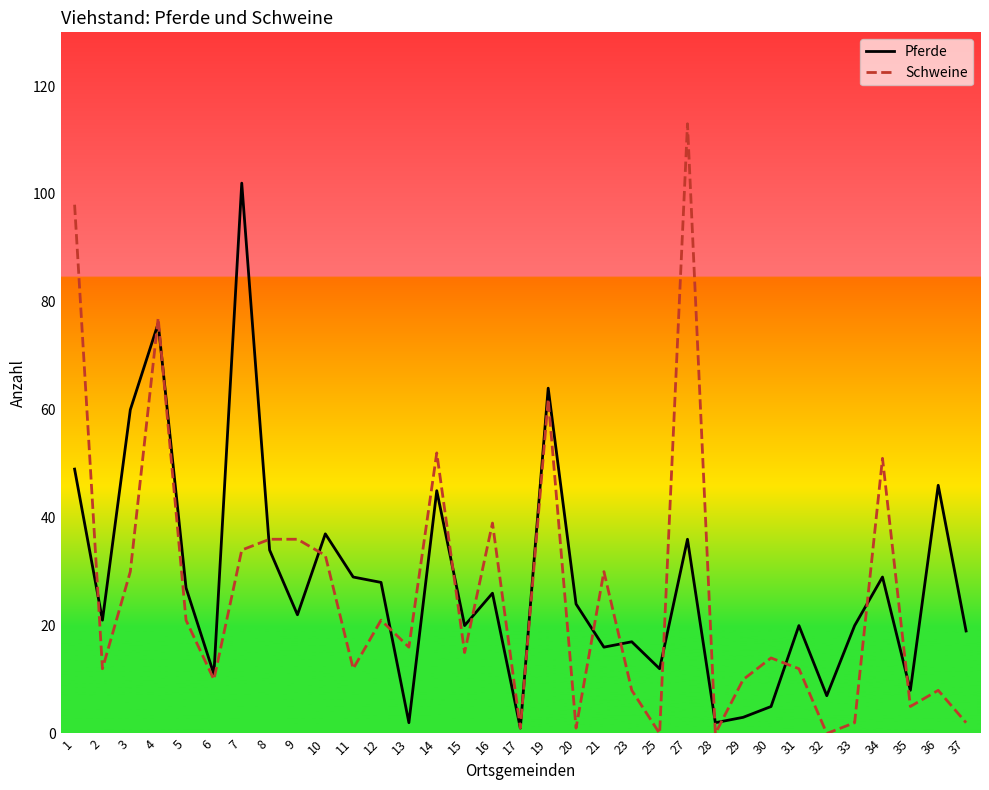

At which category is the sum across all series the highest?

4